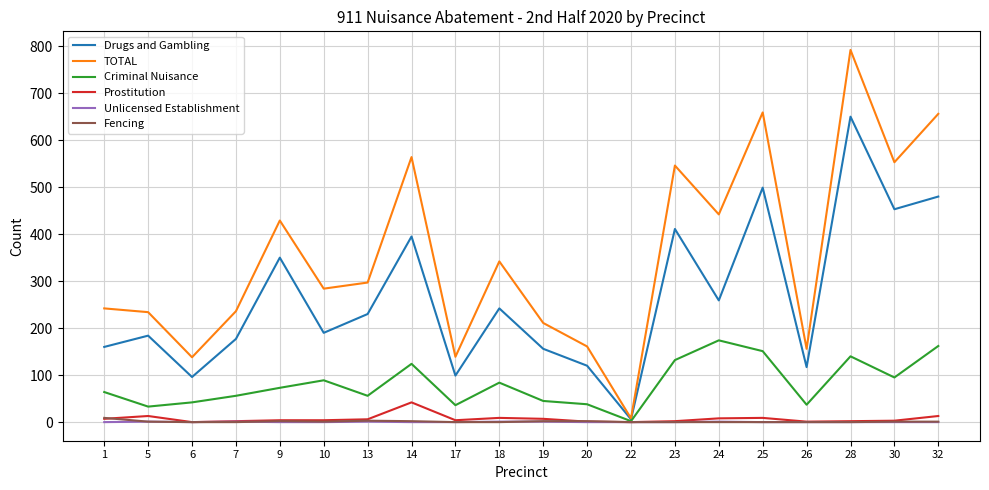

Is it true that Unlicensed Establishment equals 1 at 18?

True